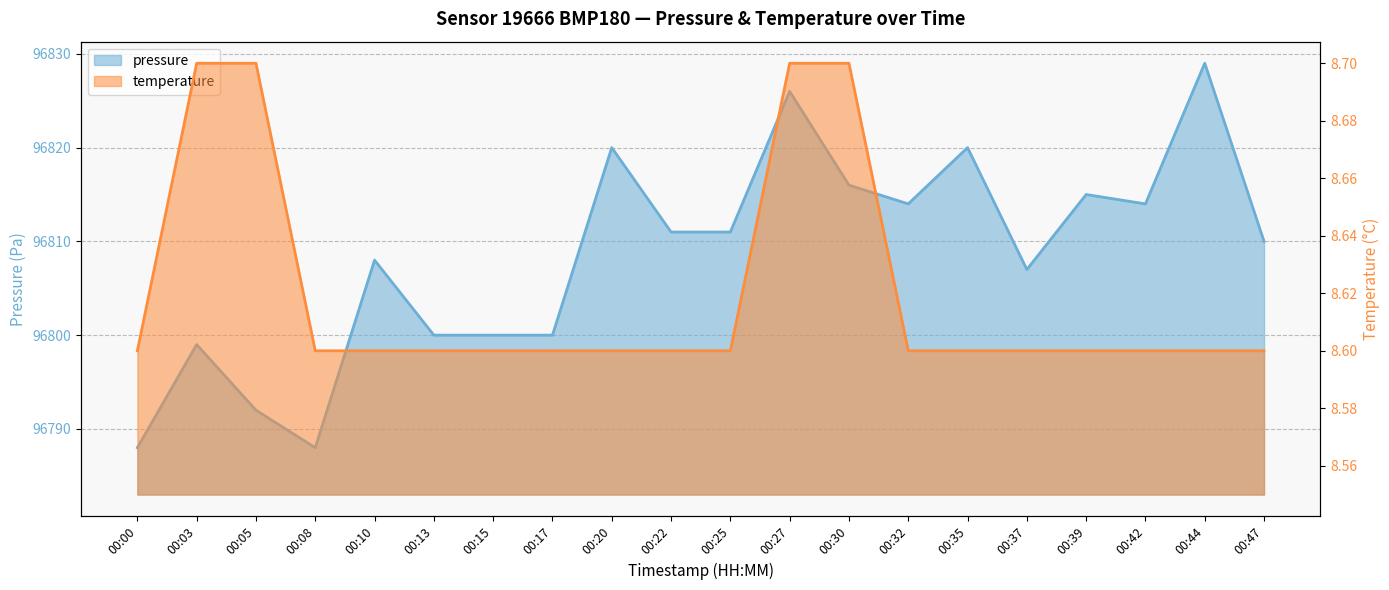

What is the sum of all temperature values?

172.4